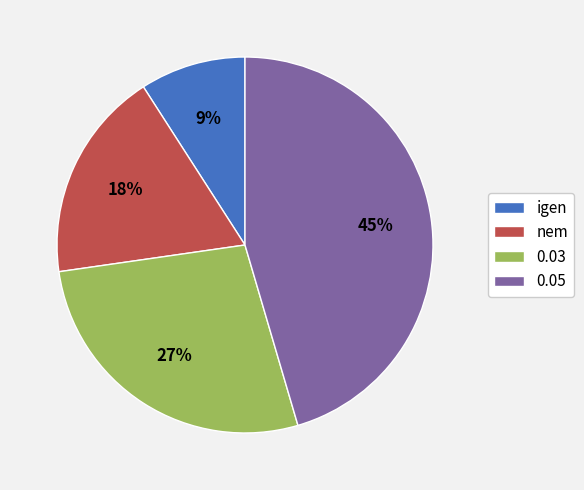

To the nearest percent, what portion does 0.03 represent?

27%